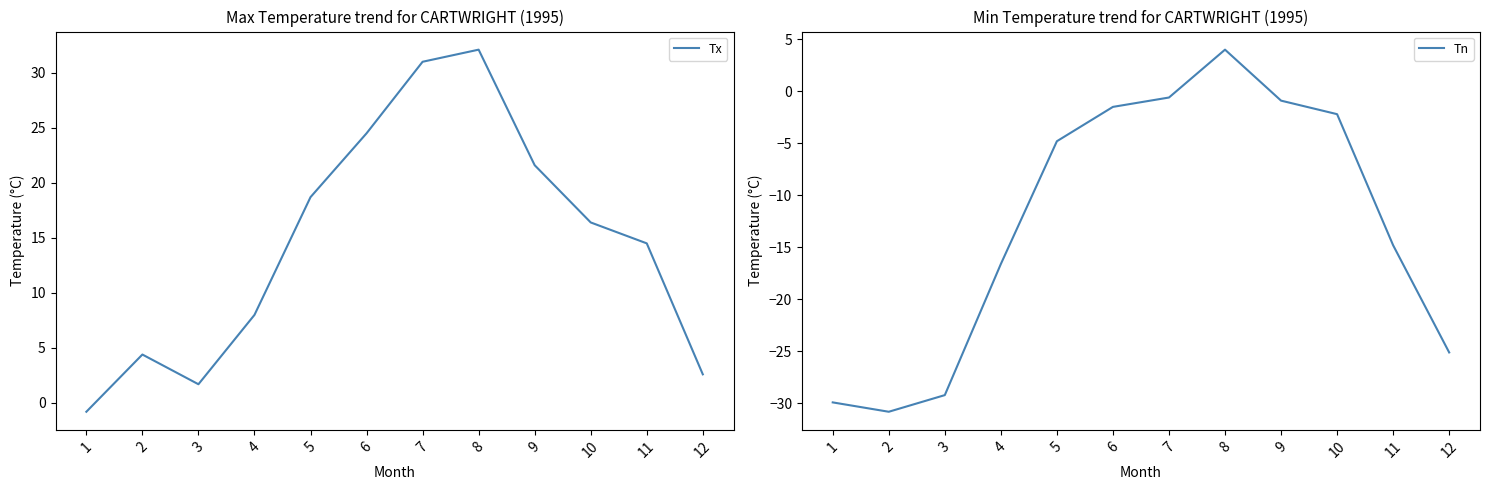

How many interior local valleys does the Tx series have?

1